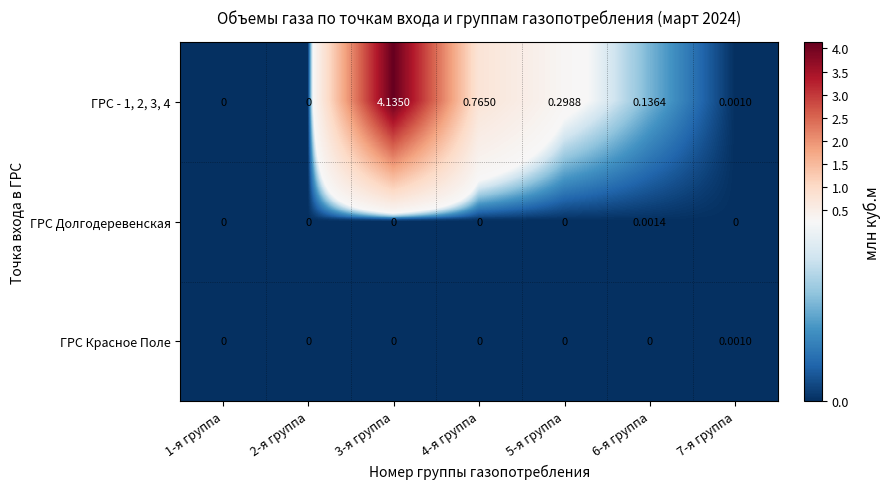

How many distinct data groups are displayed?

3